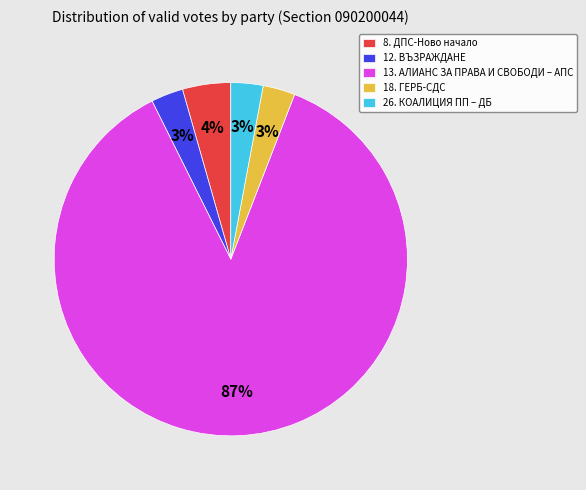

What is the majority slice?

13. АЛИАНС ЗА ПРАВА И СВОБОДИ – АПС